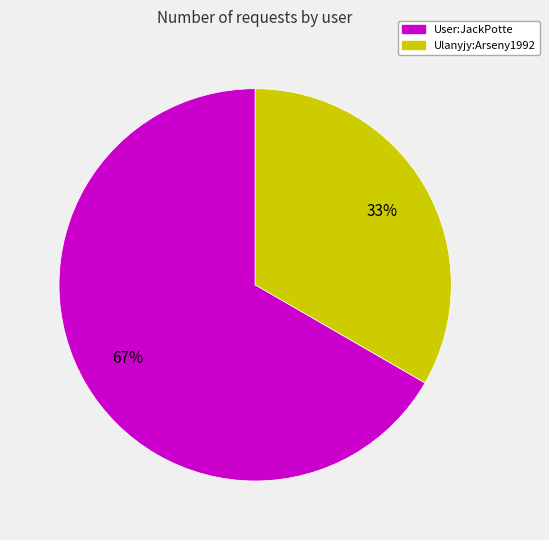

Which has a higher value, User:JackPotte or Ulanyjy:Arseny1992?

User:JackPotte